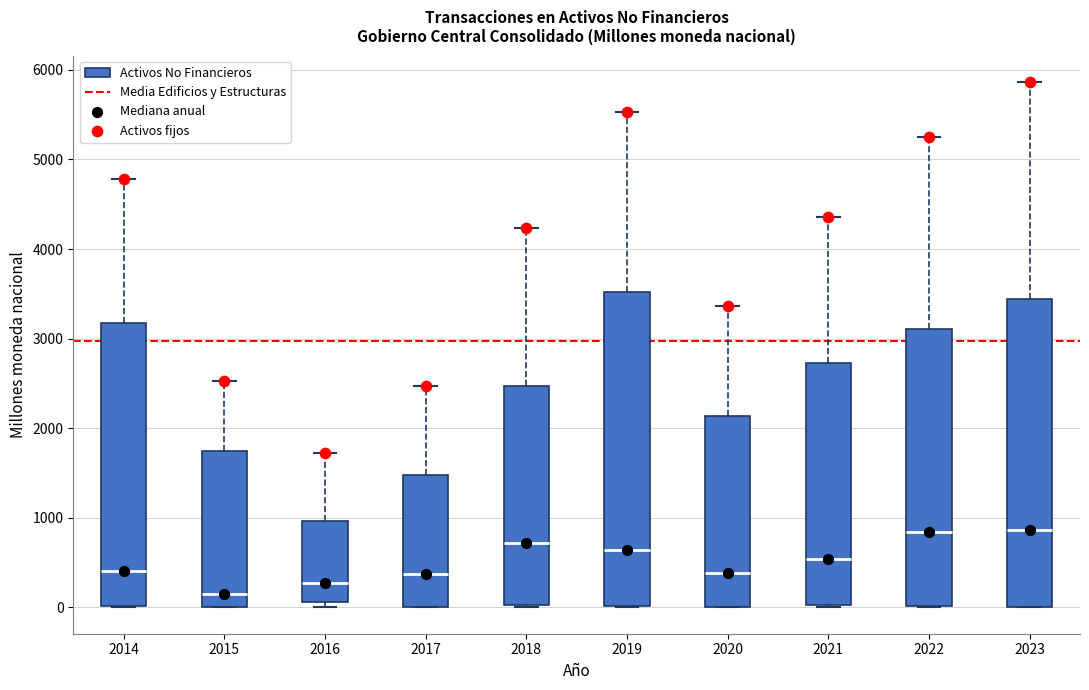

Reading left to right, transcribe this box plot: for each box, give where its median line is, the range the box spans, and where its two whiskers end, as read against the y-axis. The values are not printed on the chart, so give them approximately, as read against the axis.

2014: median 400, box 0 to 3200, whiskers 0 to 4800
2015: median 200, box 0 to 1700, whiskers 0 to 2500
2016: median 300, box 100 to 1000, whiskers 0 to 1700
2017: median 400, box 0 to 1500, whiskers 0 to 2500
2018: median 700, box 0 to 2500, whiskers 0 (just below the box's lower edge) to 4200
2019: median 600, box 0 to 3500, whiskers 0 to 5500
2020: median 400, box 0 to 2100, whiskers 0 to 3400
2021: median 500, box 0 to 2700, whiskers 0 to 4400
2022: median 800, box 0 to 3100, whiskers 0 to 5300
2023: median 900, box 0 to 3400, whiskers 0 to 5900